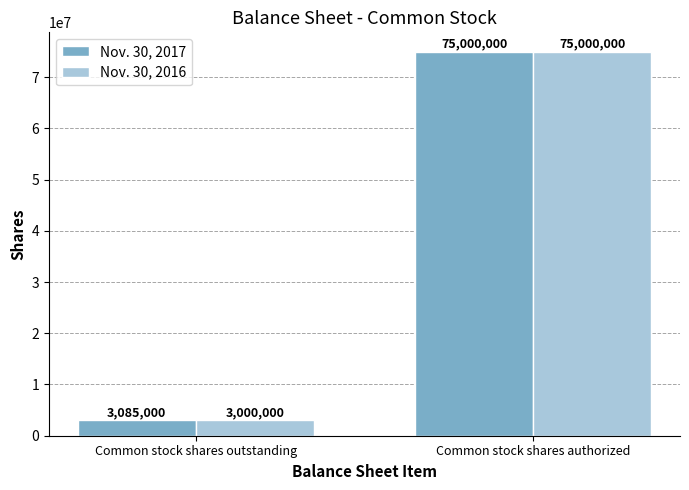

The Nov. 30, 2017 series shows 128809681 at Common stock shares authorized. True or false?

False